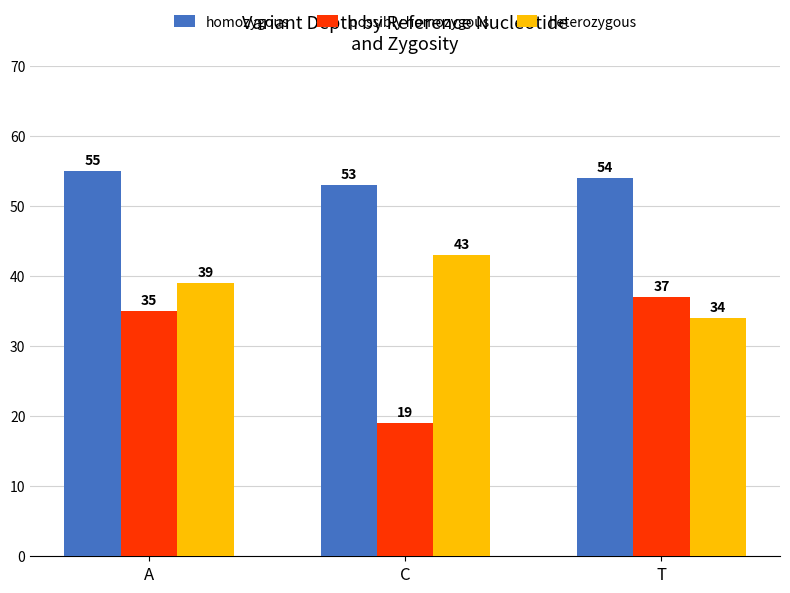

What is the sum of all heterozygous values?

116